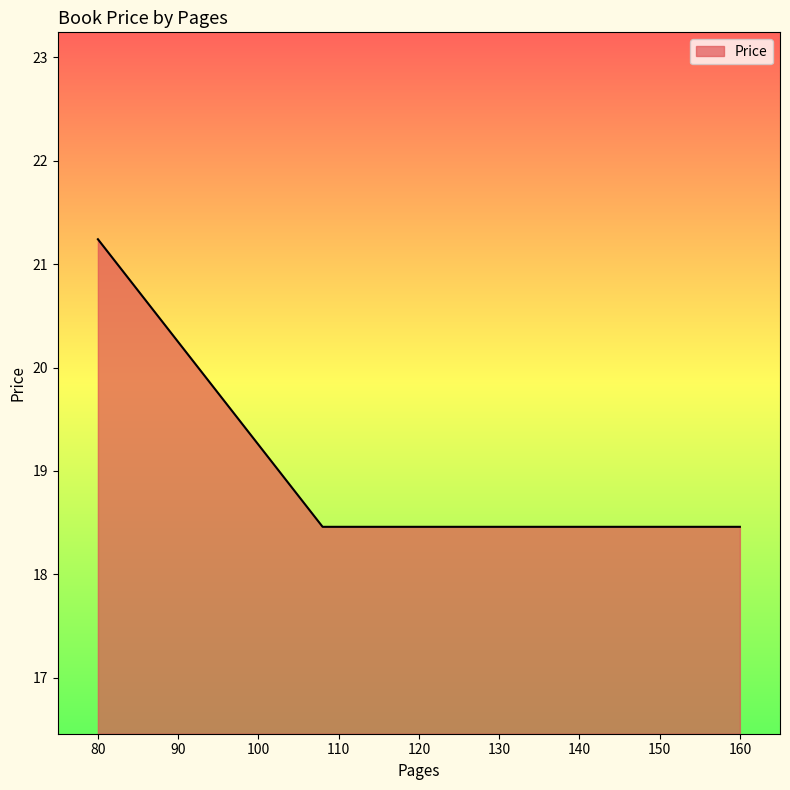

What is the sum of all values?

58.2